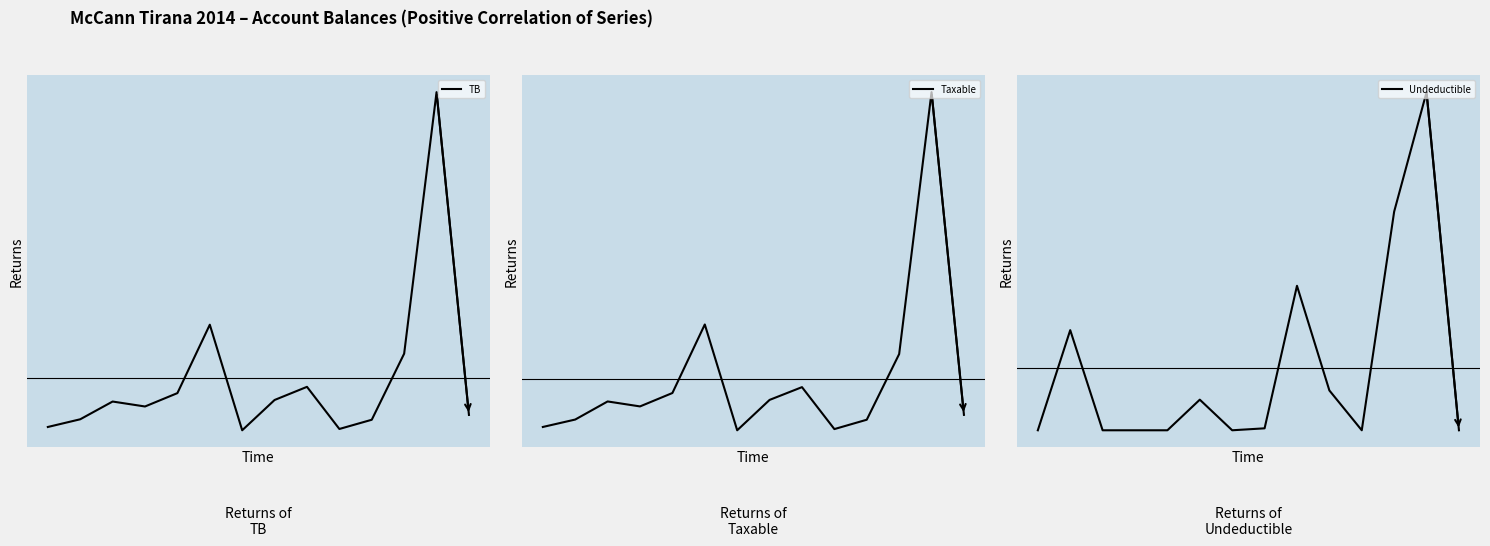

At which category is the sum across all series the highest?

12